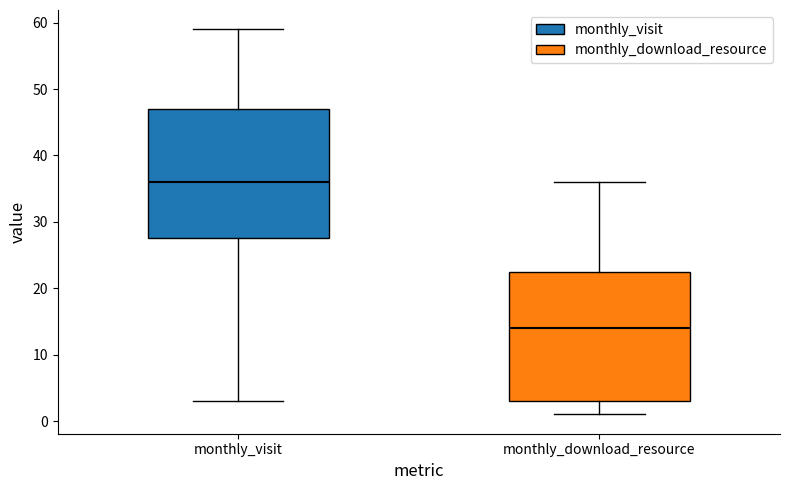

Reading left to right, read every box against the y-axis: the position of its median line, the range the box covers, and the ends of its whiskers. The values are not printed on the chart, so give them approximately, as read against the axis.

monthly_visit: median 36, box 28 to 47, whiskers 3 to 59
monthly_download_resource: median 14, box 3 to 23, whiskers 1 to 36